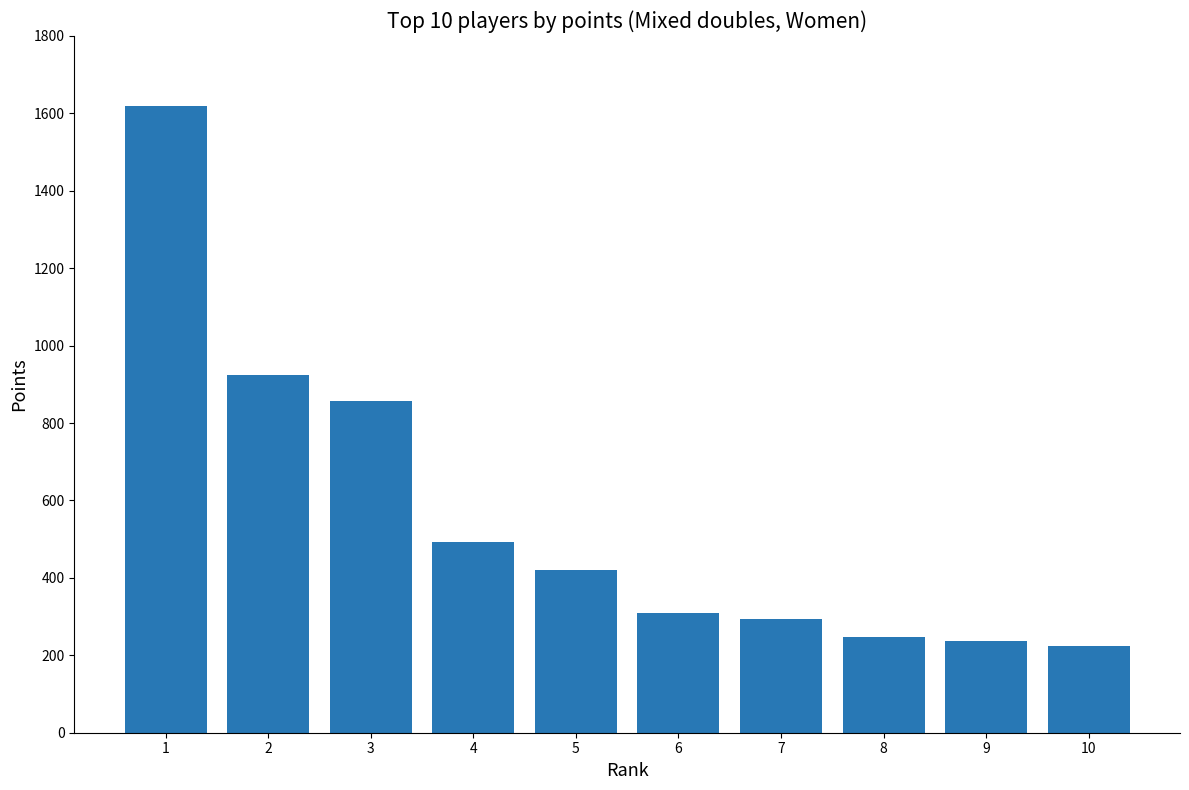

Reading right to left, what are all the values shown in this chart?

223	236	248	294	309	420	492	858	925	1620